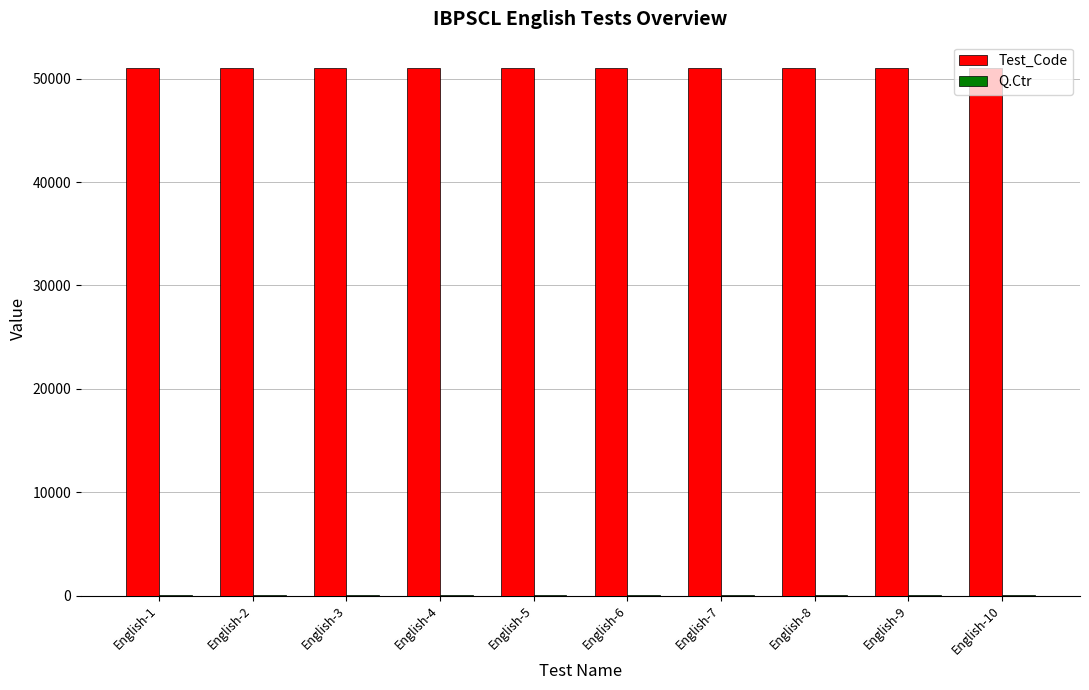

What is the greatest value displayed?

51030